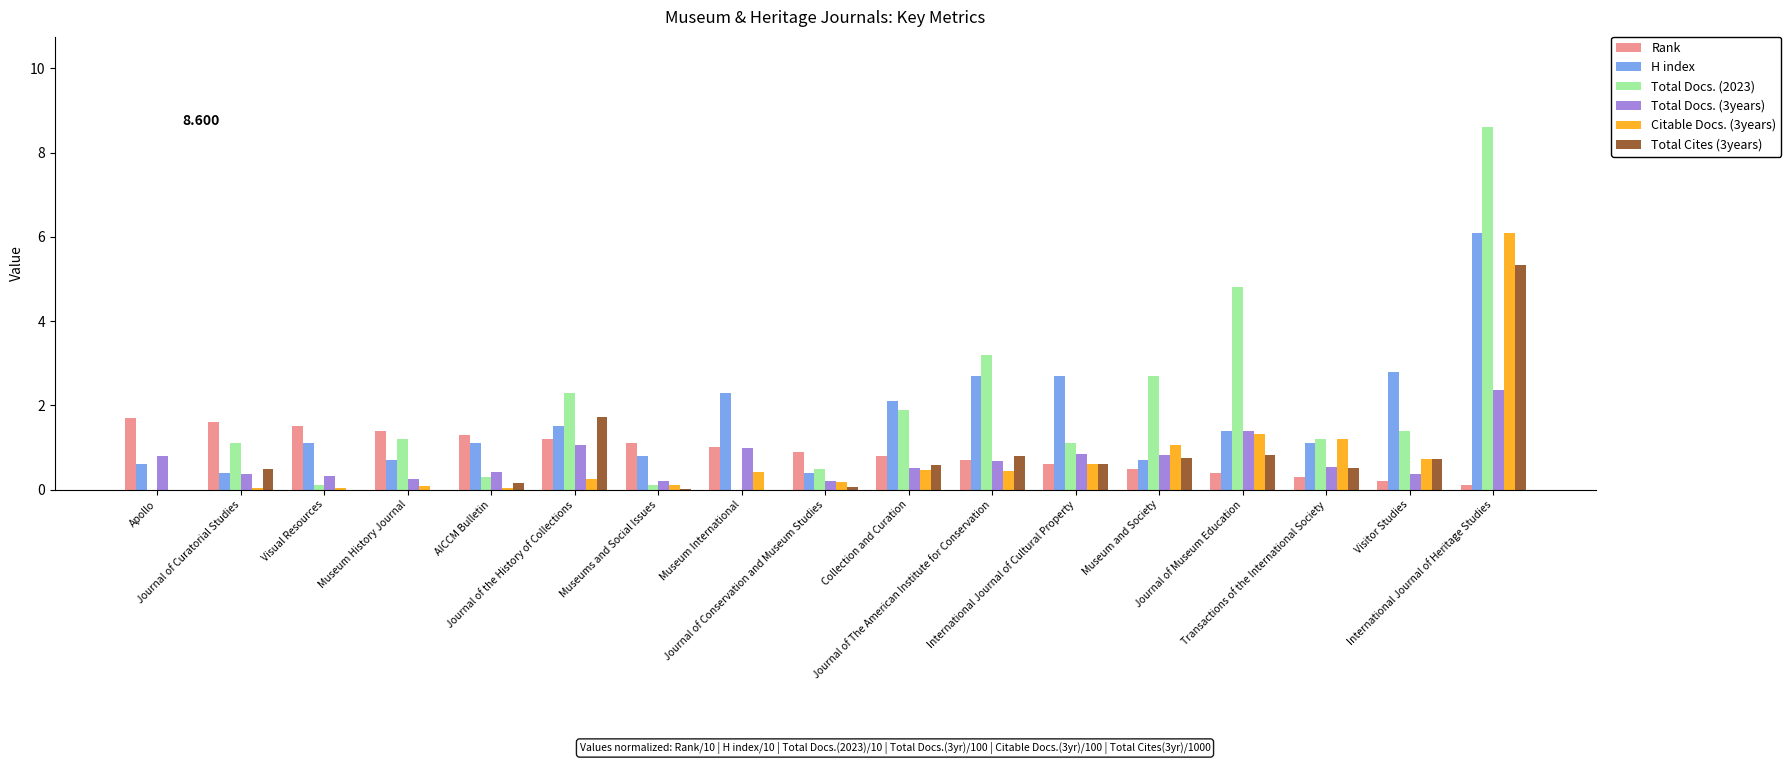

How many data points does each series have?

17